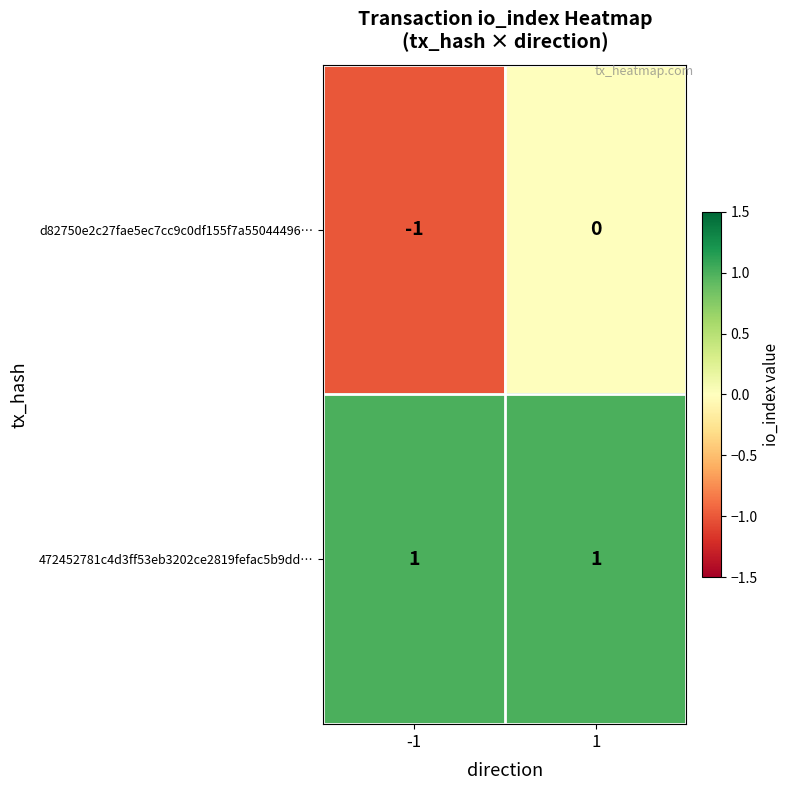

Is the value of 472452781c4d3ff53eb3202ce2819fefac5b9dd… at -1 greater than the value of d82750e2c27fae5ec7cc9c0df155f7a55044496… at 1?

Yes